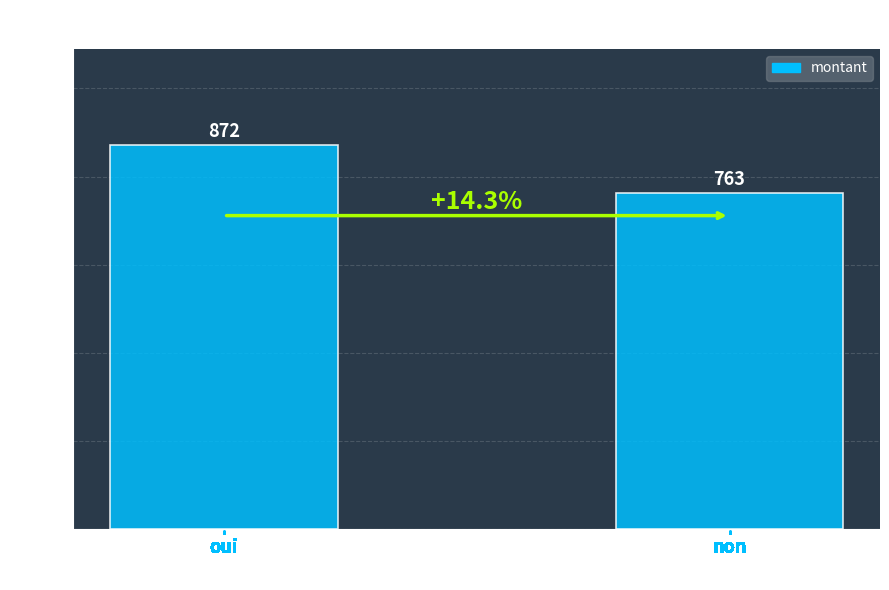

What is the maximum value shown in the chart?

872